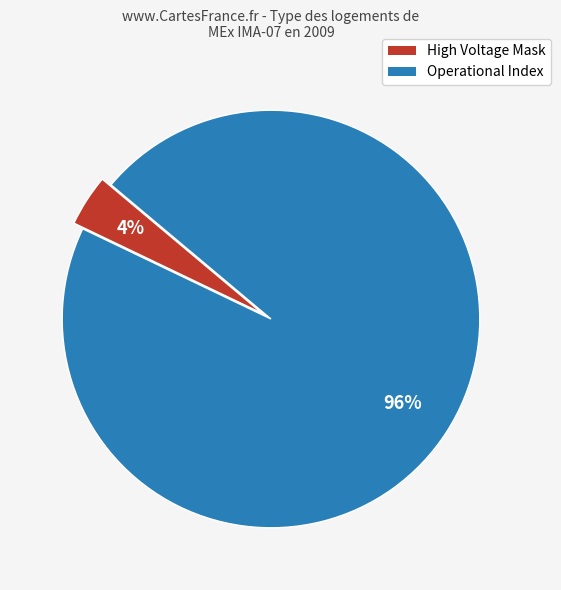

Between High Voltage Mask and Operational Index, which is larger?

Operational Index